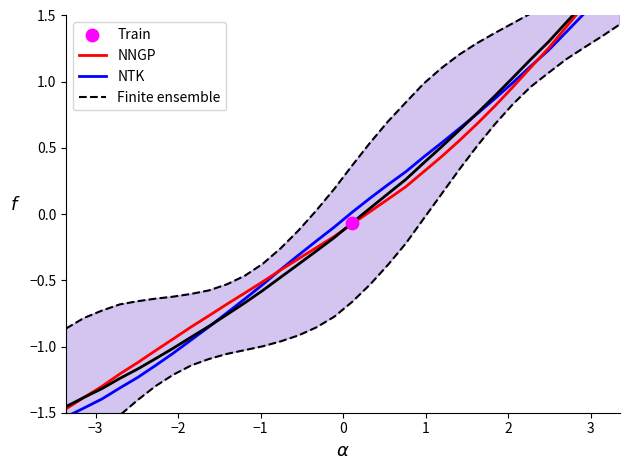

At how many categories does at least one series exceed 1?

11